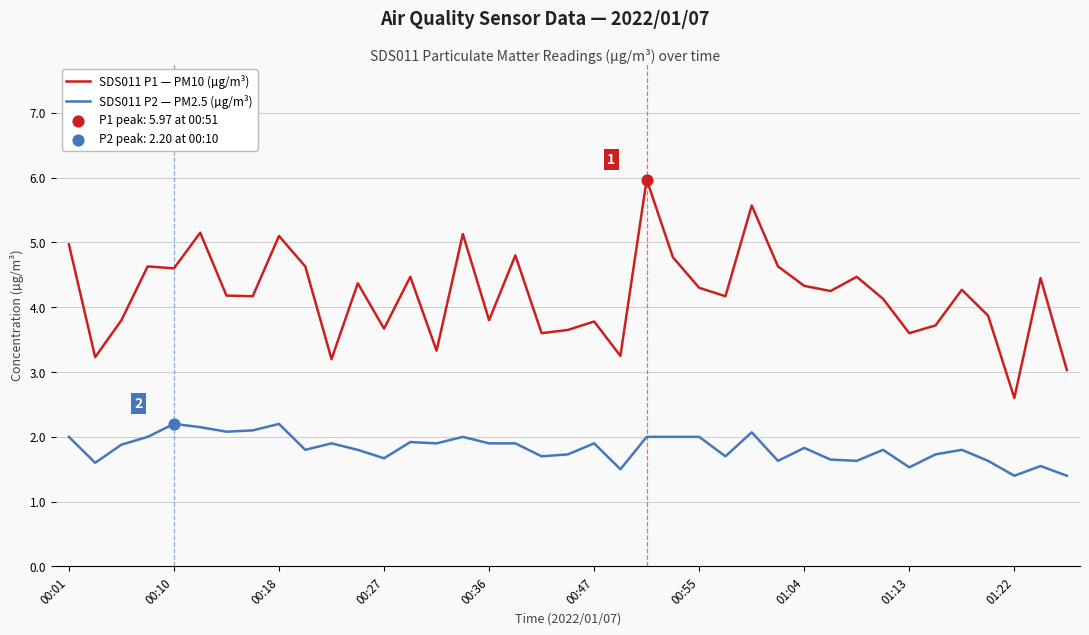

Which series has the largest range (max minus min)?

SDS011 P1 — PM10 (µg/m³)